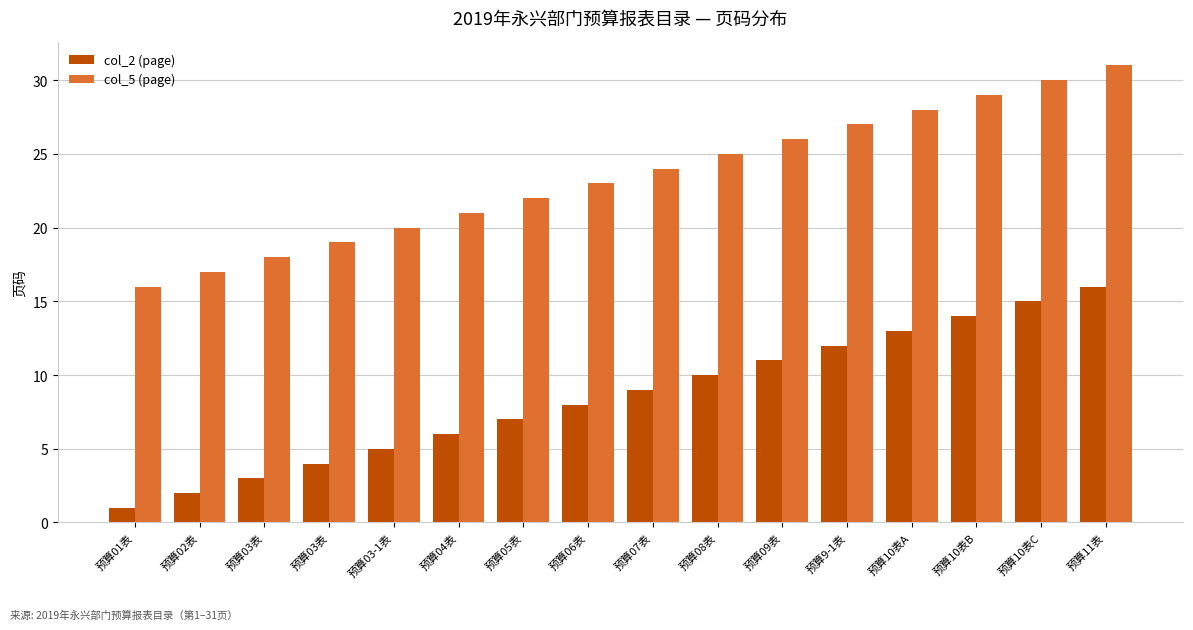

Reading right to left, list all the values displayed in this chart.

col_2 (page): 16	15	14	13	12	11	10	9	8	7	6	5	4	3	2	1
col_5 (page): 31	30	29	28	27	26	25	24	23	22	21	20	19	18	17	16